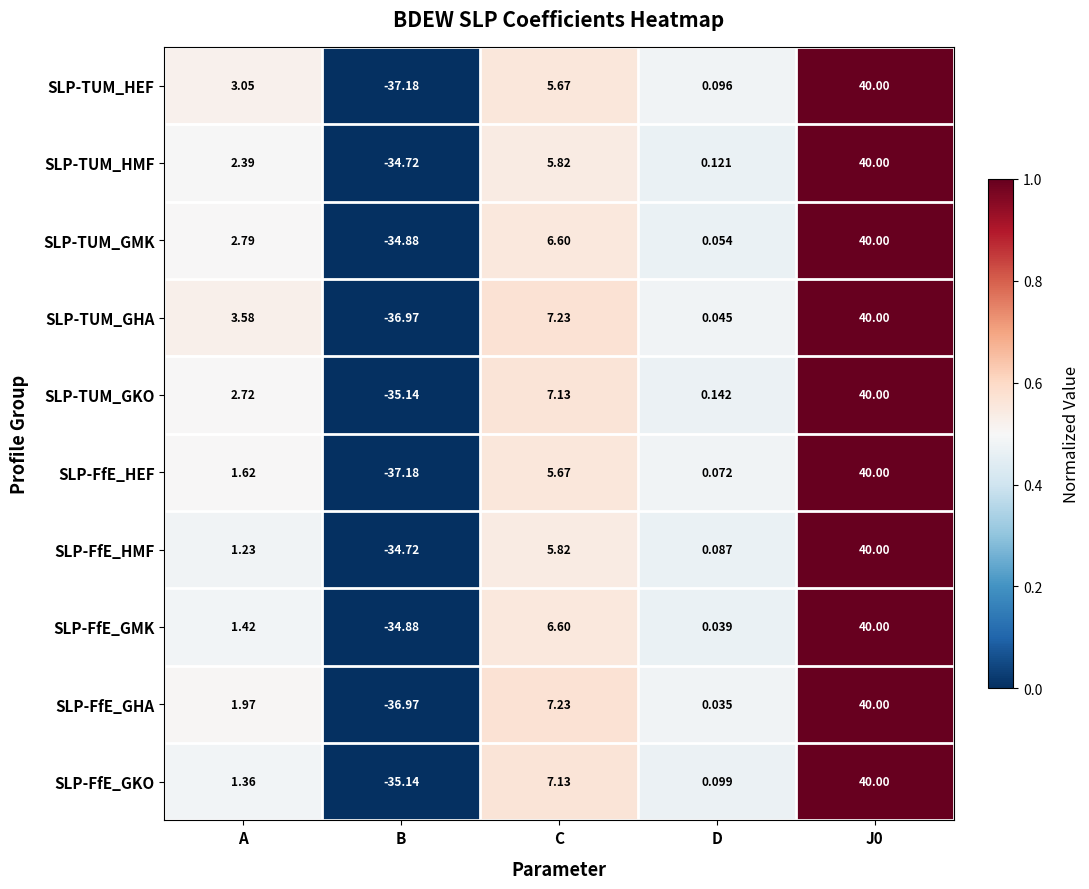

Which category has the lowest value in the SLP-TUM_GKO series?

B